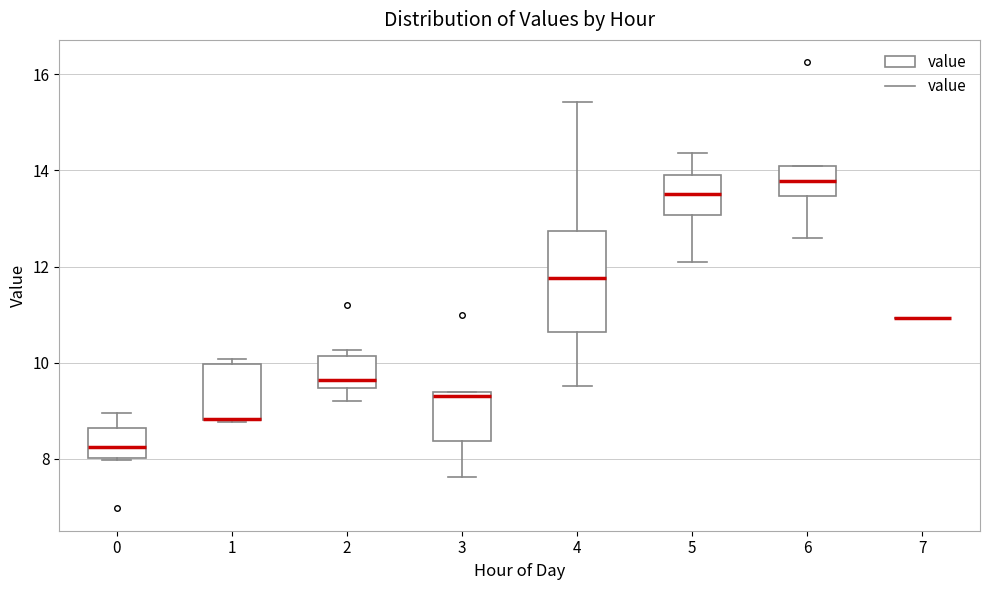

Reading left to right, transcribe this box plot: for each box, give where its median line is, the range the box spans, and where its two whiskers end, as read against the y-axis. The values are not printed on the chart, so give them approximately, as read against the axis.

0: median 8.2, box 8.0 to 8.6, whiskers 8.0 to 9.0
1: median 8.8 (drawn on the box's lower edge), box 8.8 to 10.0, whiskers 8.8 to 10.0 (just above the box's upper edge)
2: median 9.6, box 9.4 to 10.2, whiskers 9.2 to 10.2 (just above the box's upper edge)
3: median 9.4 (just below the box's upper edge), box 8.4 to 9.4, whiskers 7.6 to 9.4
4: median 11.8, box 10.6 to 12.8, whiskers 9.6 to 15.4
5: median 13.6, box 13.0 to 14.0, whiskers 12.2 to 14.4
6: median 13.8, box 13.4 to 14.2, whiskers 12.6 to 14.2
7: box collapsed to a line at 11.0, whiskers 11.0 to 11.0